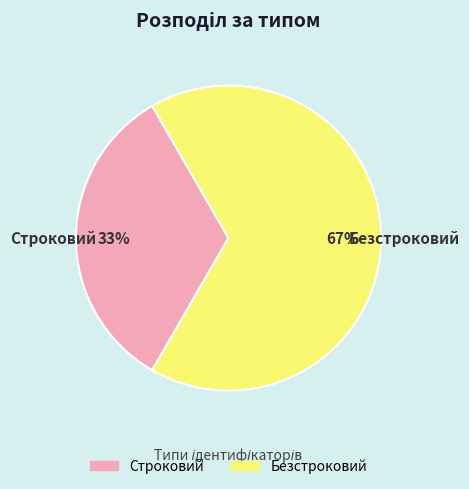

Which category has the smallest portion of the pie?

Строковий